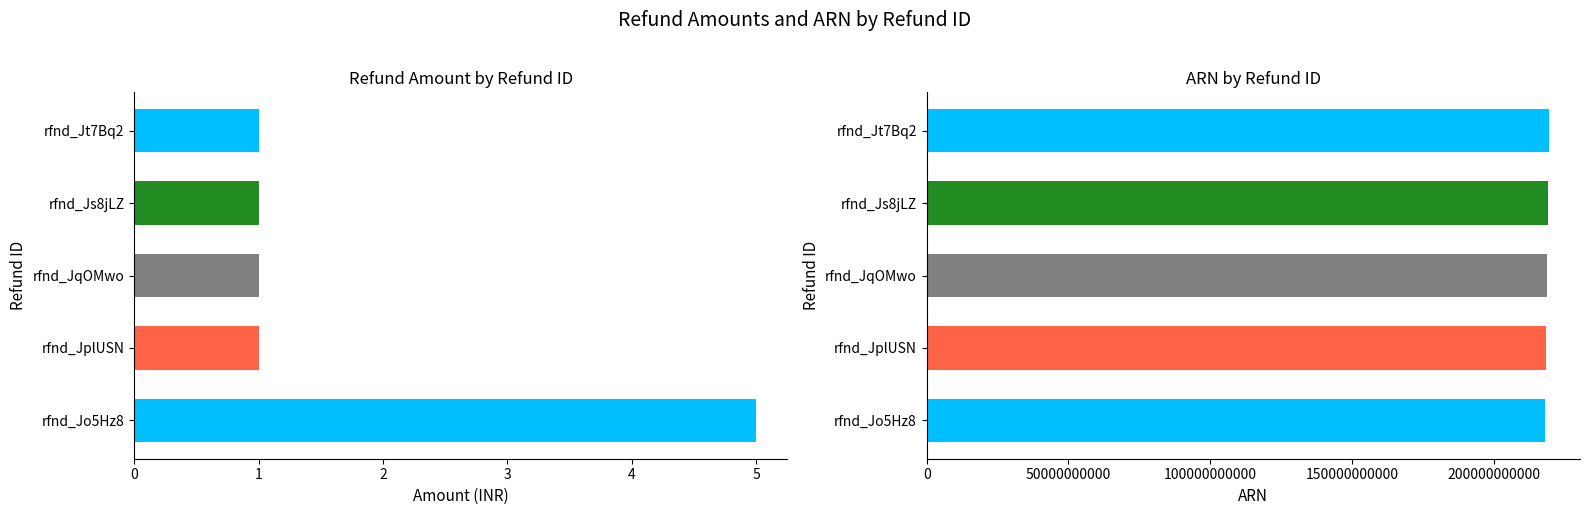

What is the difference between the maximum and minimum values in the arn series?

1294146313